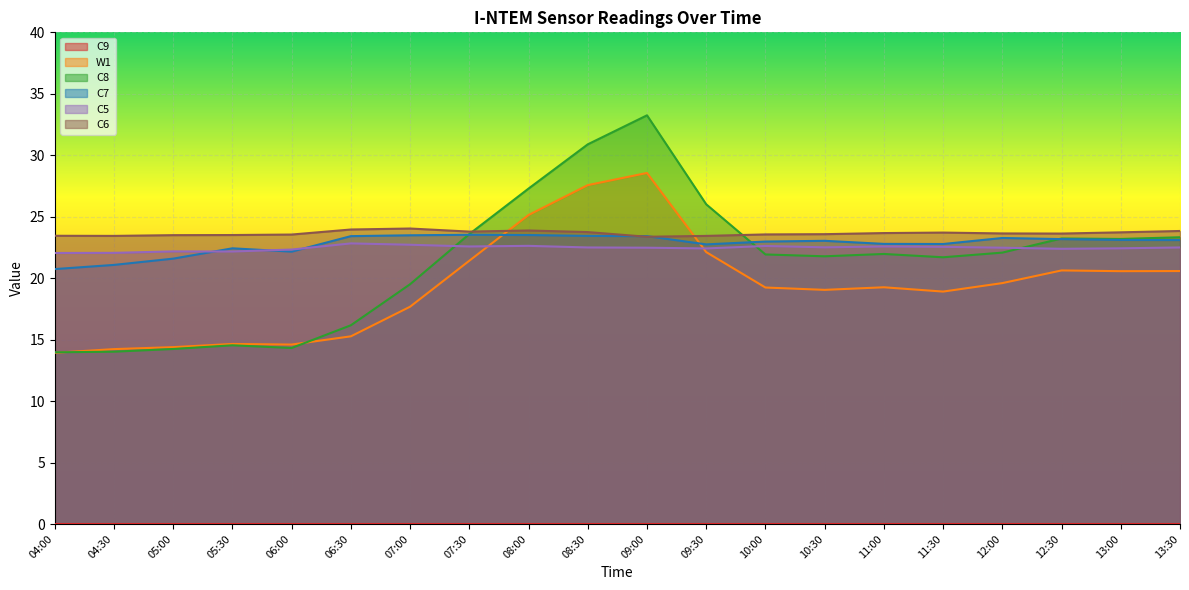

What is the minimum value for W1?

13.9